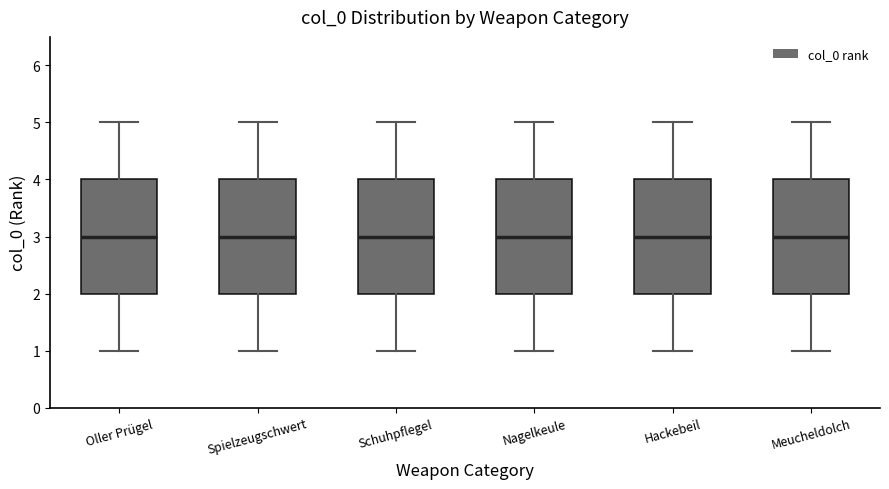

Reading left to right, transcribe this box plot: for each box, give where its median line is, the range the box spans, and where its two whiskers end, as read against the y-axis. The values are not printed on the chart, so give them approximately, as read against the axis.

Oller Prügel: median 3, box 2 to 4, whiskers 1 to 5
Spielzeugschwert: median 3, box 2 to 4, whiskers 1 to 5
Schuhpflegel: median 3, box 2 to 4, whiskers 1 to 5
Nagelkeule: median 3, box 2 to 4, whiskers 1 to 5
Hackebeil: median 3, box 2 to 4, whiskers 1 to 5
Meucheldolch: median 3, box 2 to 4, whiskers 1 to 5